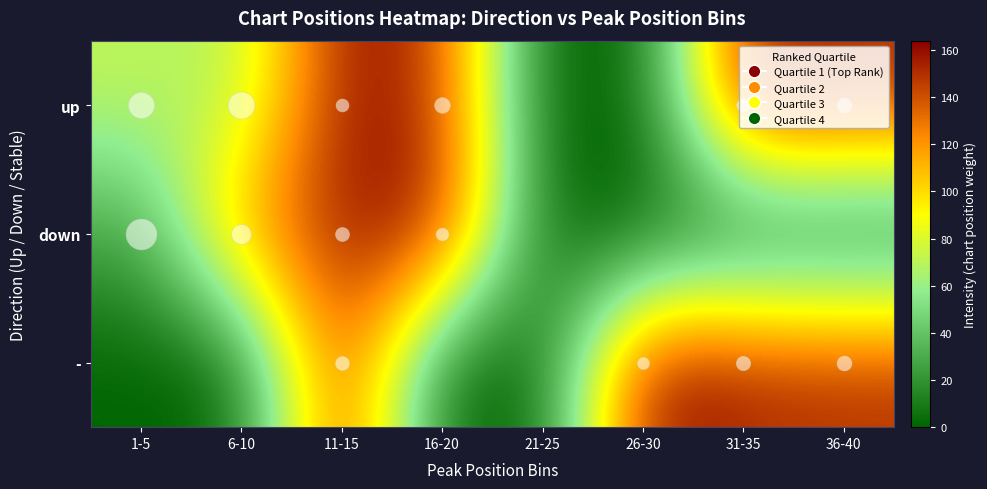

Reading right to left, what are all the values shown in this chart?

up: 36-40=152	31-35=157	26-30=0	21-25=0	16-20=147	11-15=161	6-10=65	1-5=72
down: 36-40=0	31-35=0	26-30=0	21-25=0	16-20=161	11-15=156	6-10=122	1-5=26
-: 36-40=151	31-35=154	26-30=164	21-25=0	16-20=0	11-15=155	6-10=0	1-5=0